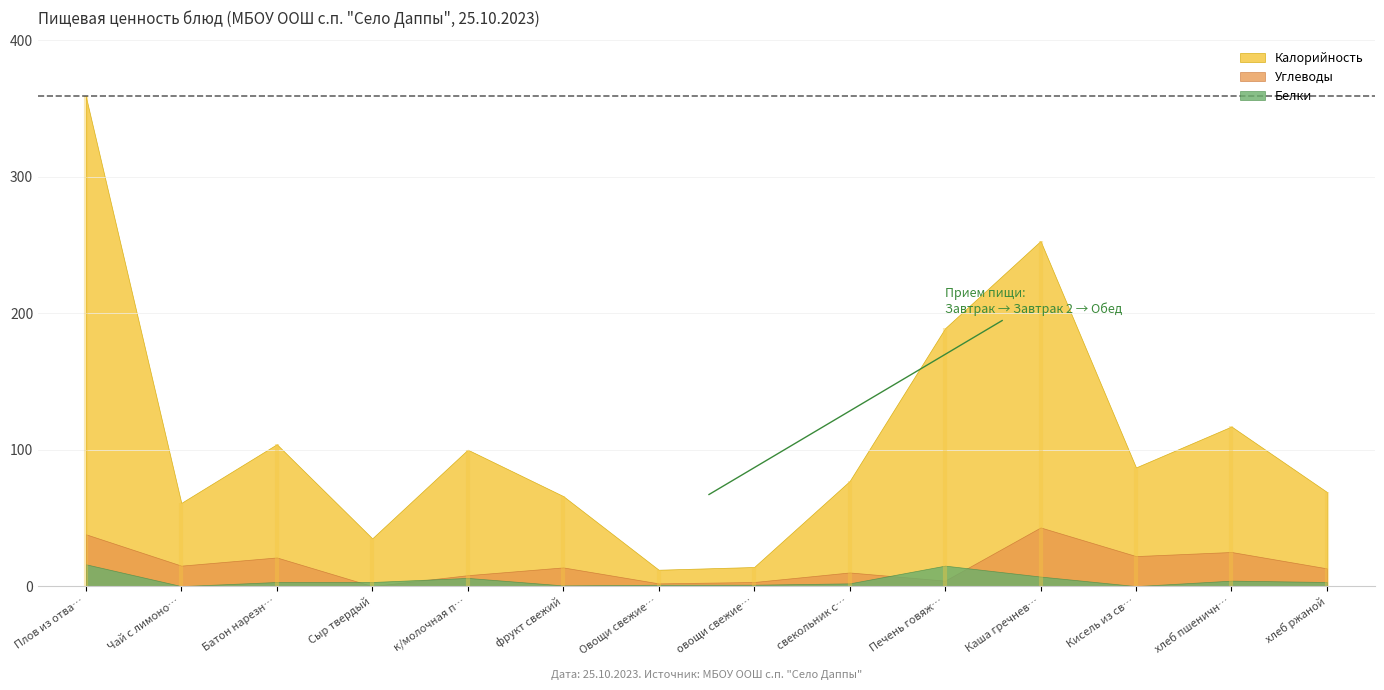

What is the sum of the Калорийность values at Плов из отварной птицы and хлеб пшеничный?

476.0